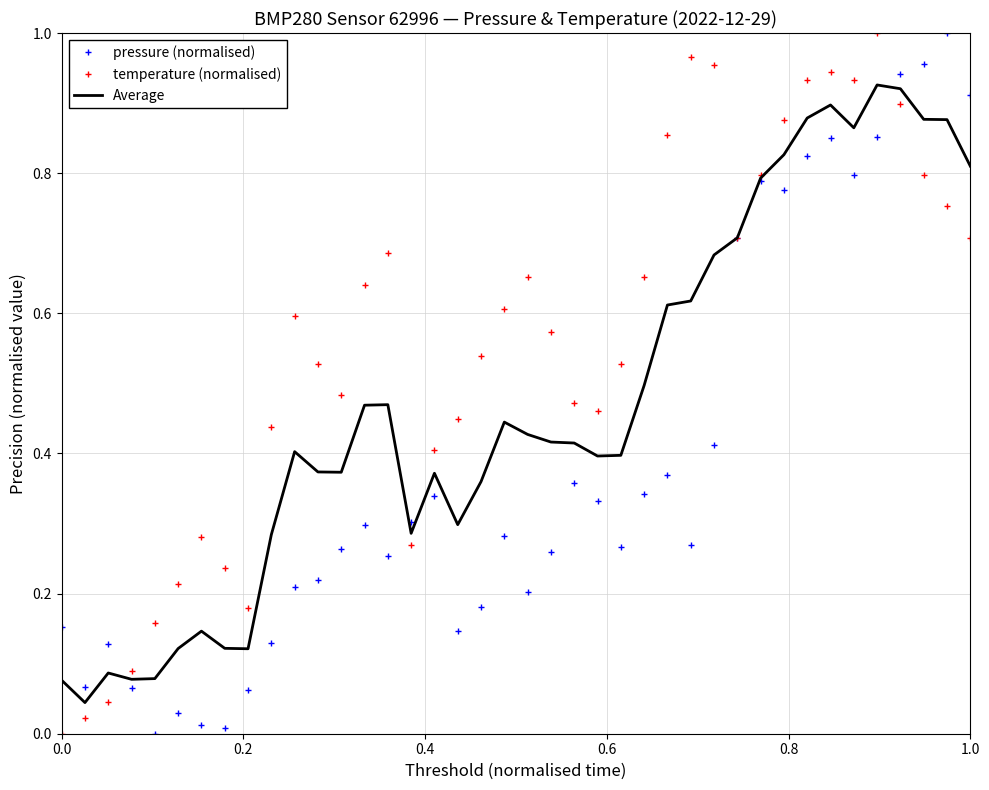

What are all the series names shown in the legend?

pressure (normalised), temperature (normalised), Average